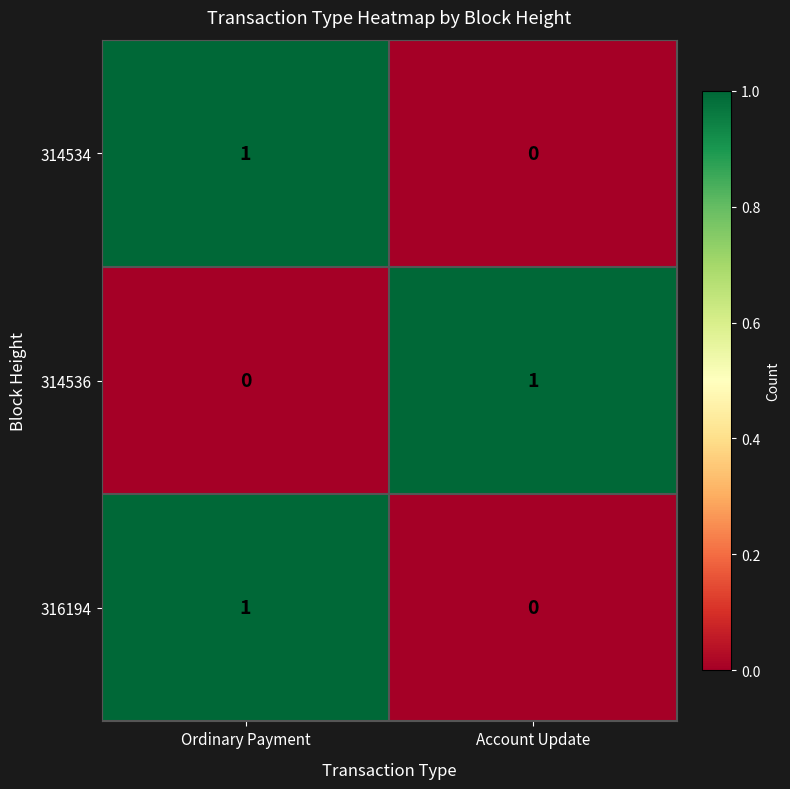

Rank the categories by 314534 value from highest to lowest.

Ordinary Payment, Account Update